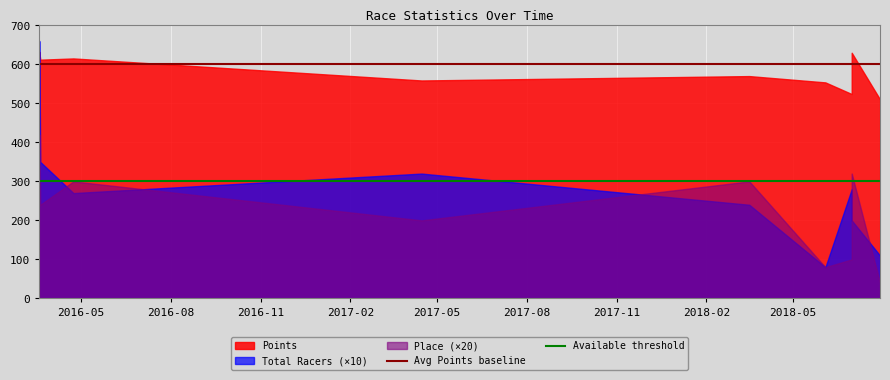

What is the label of the 3rd point from the left?

2016-11